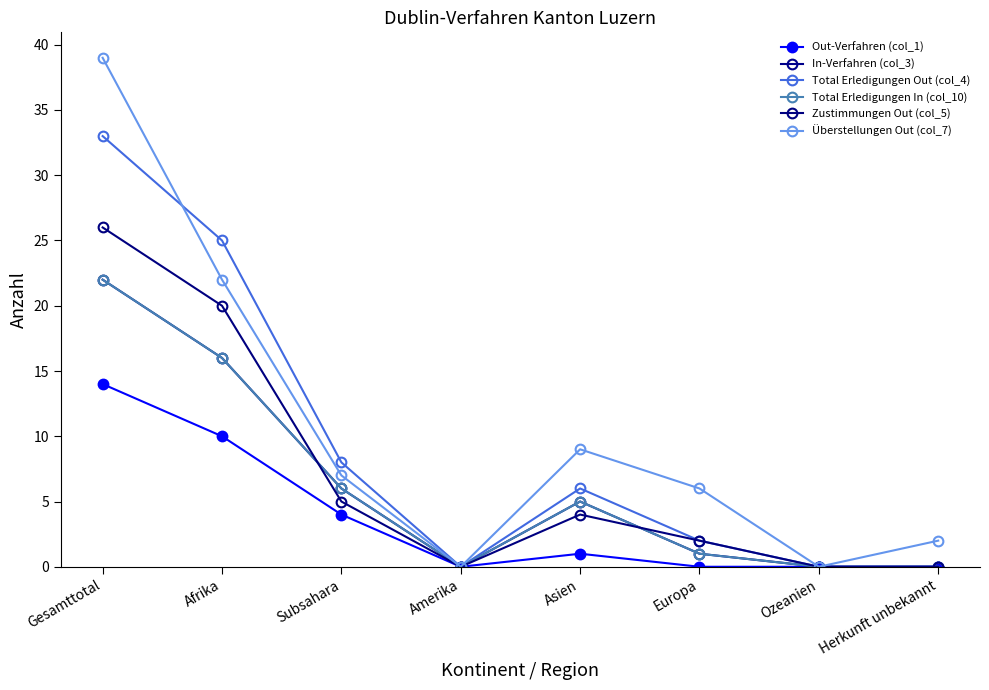

How many lines are shown in the chart?

6